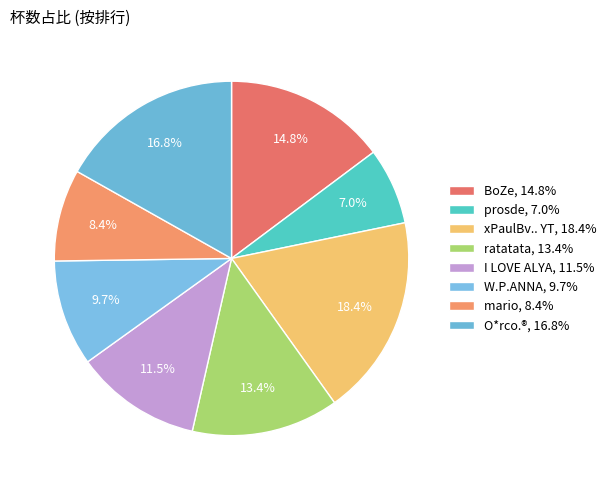

What is the smallest slice in the pie chart?

prosde, 7.0%